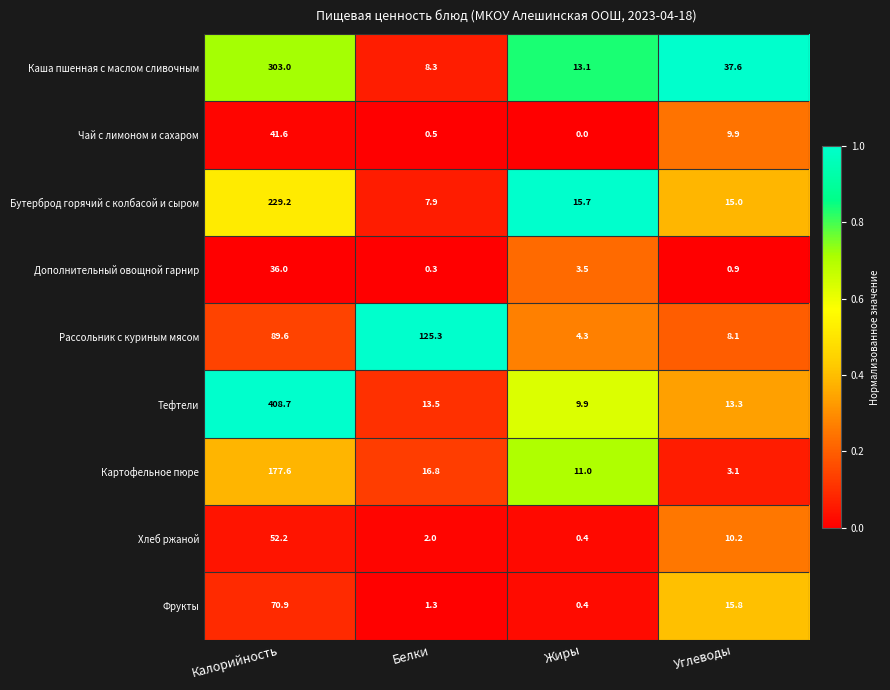

What is the total value across all series at Углеводы?

113.9